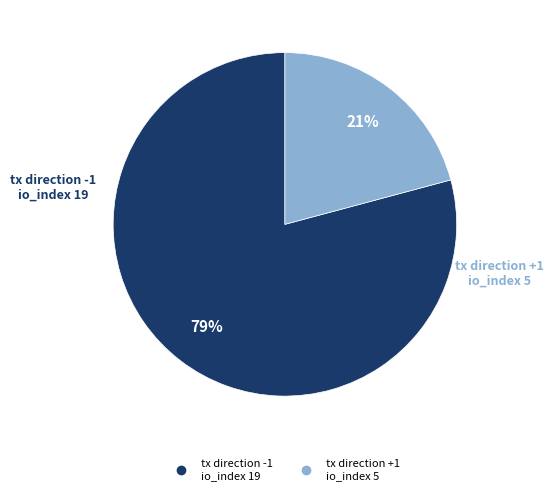

Does any single category account for the majority?

Yes